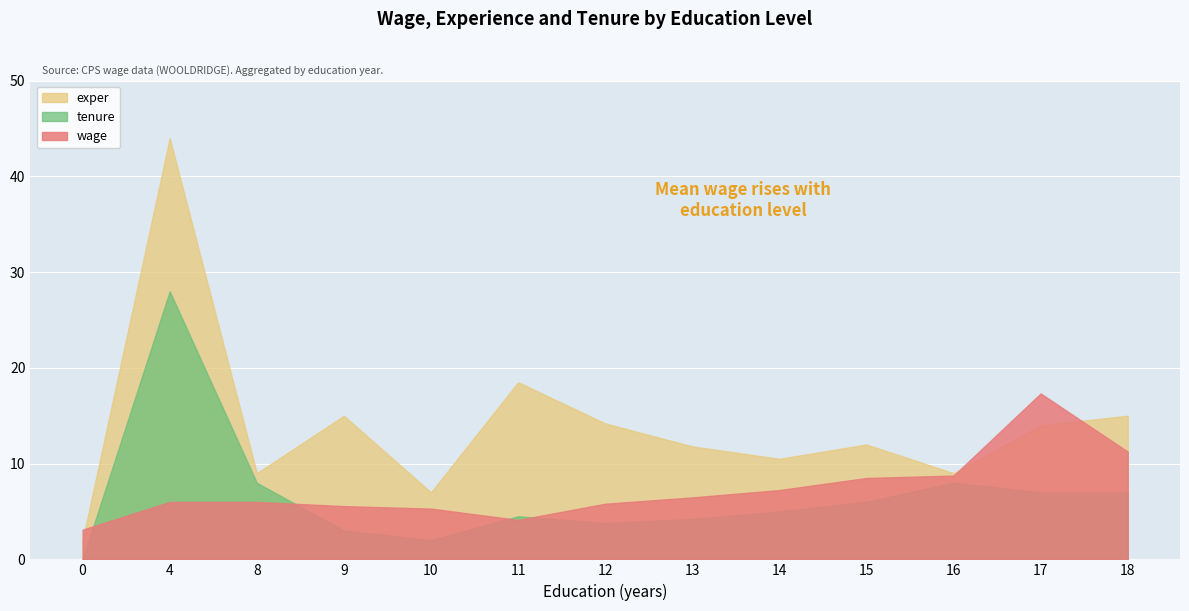

Rank the series by their maximum value, from highest to lowest.

exper, tenure, wage